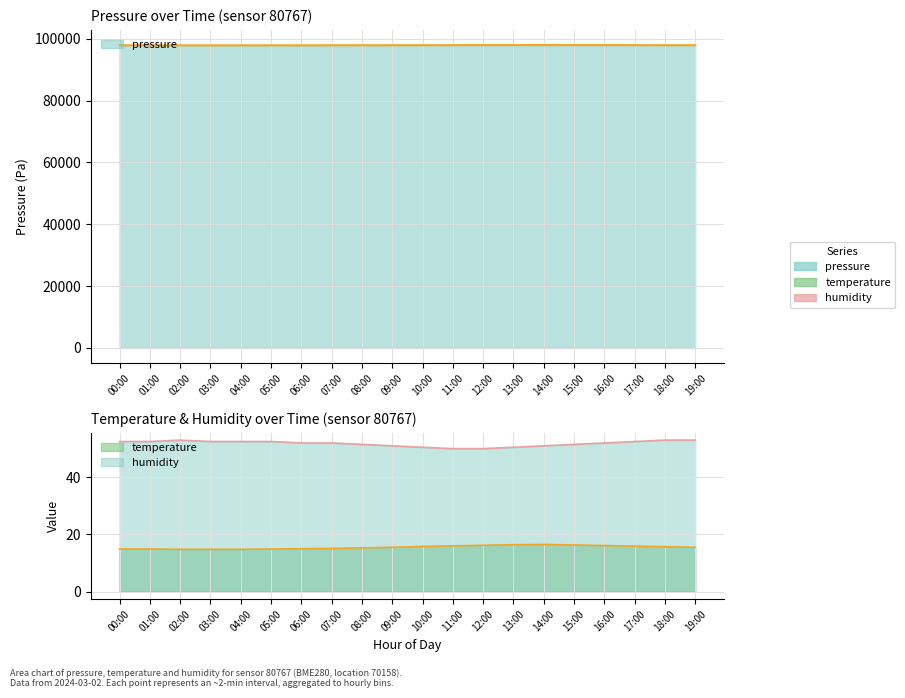

The pressure series shows 49041.5 at 13:00. True or false?

False